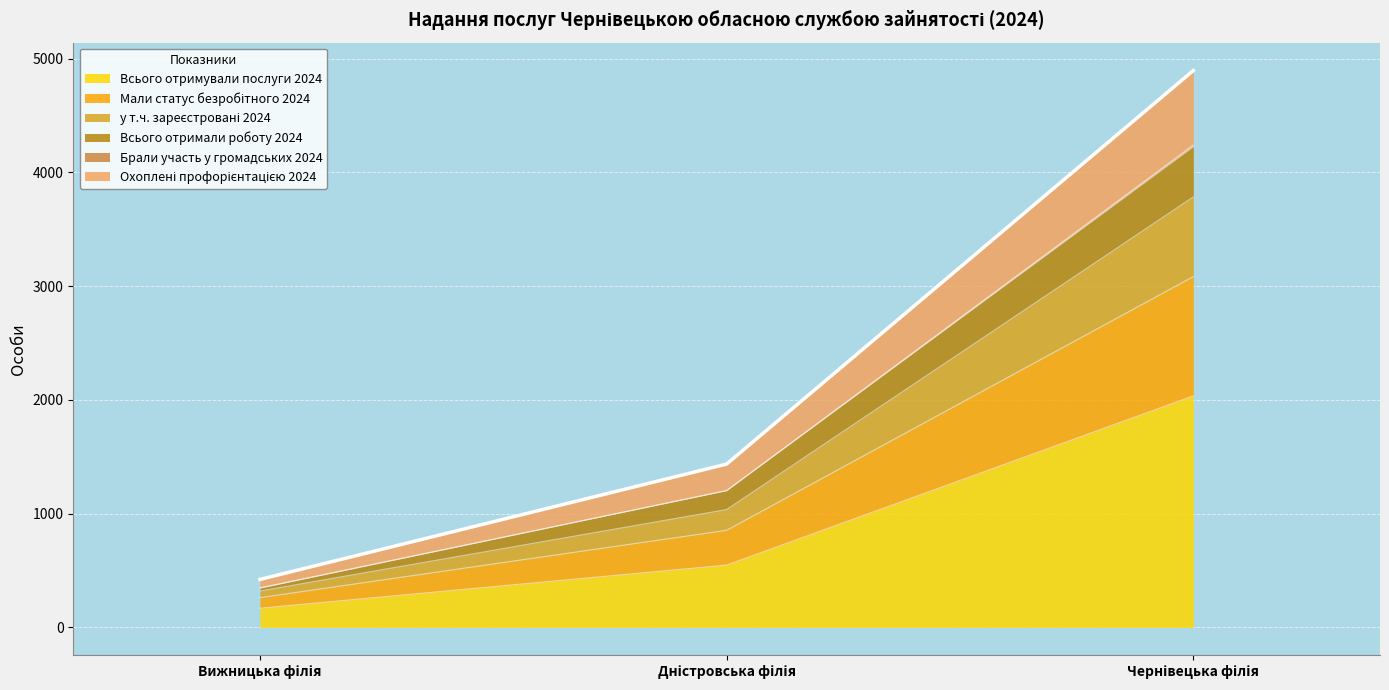

What is the label of the 3rd point from the left?

Чернівецька філія